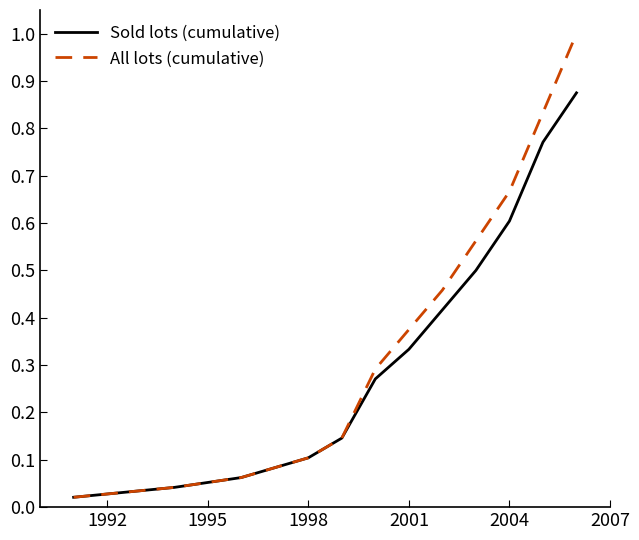

Rank the series by their maximum value, from lowest to highest.

Sold lots (cumulative), All lots (cumulative)